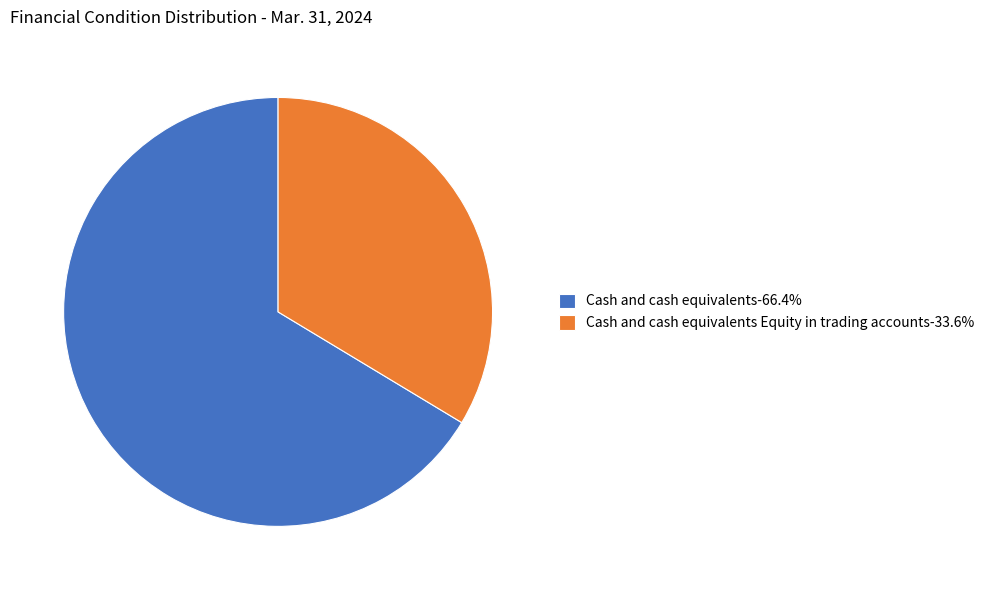

Does Cash and cash equivalents Equity in trading accounts-33.6% account for over 50% of the chart?

No